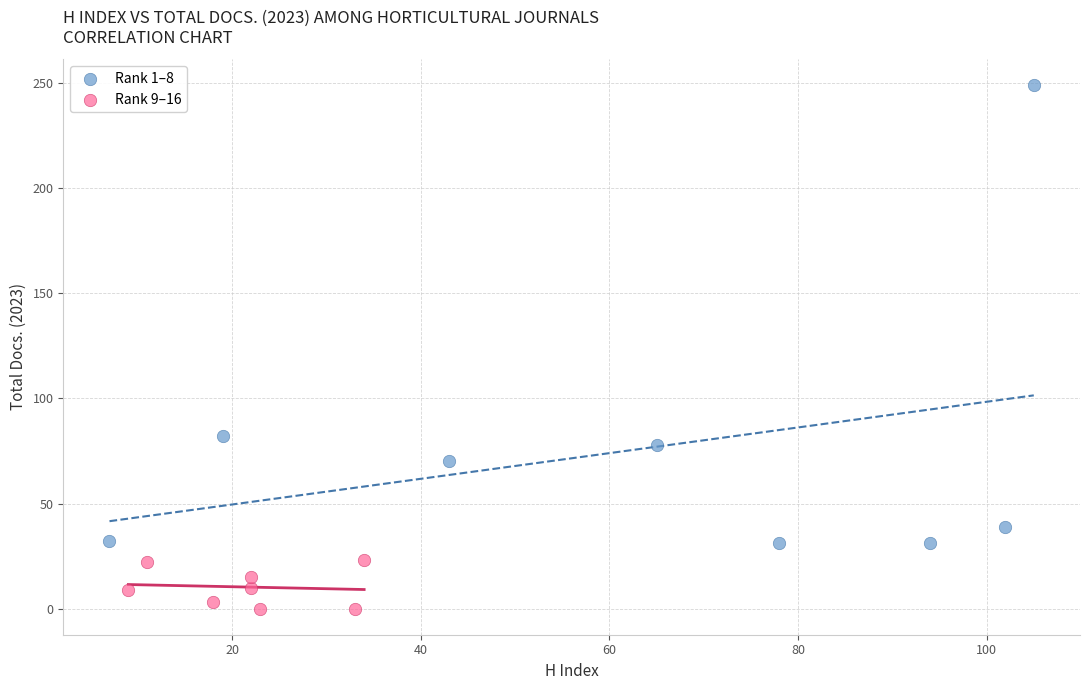

Which series contains the highest Y value?

Rank 1–8